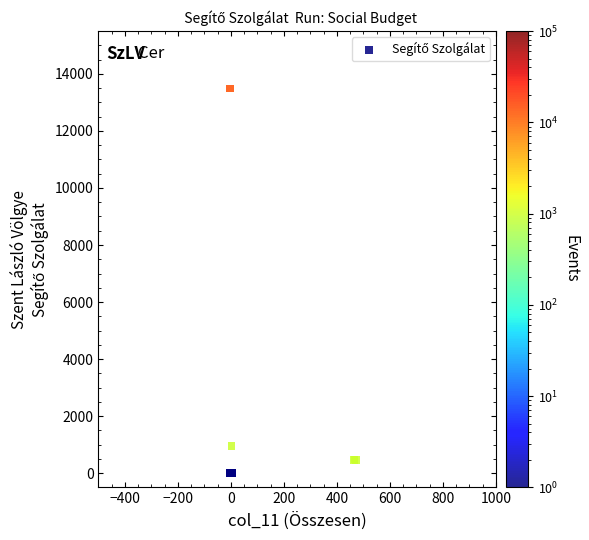

What Y value in the scatter plot is closest to 6738?

956.8